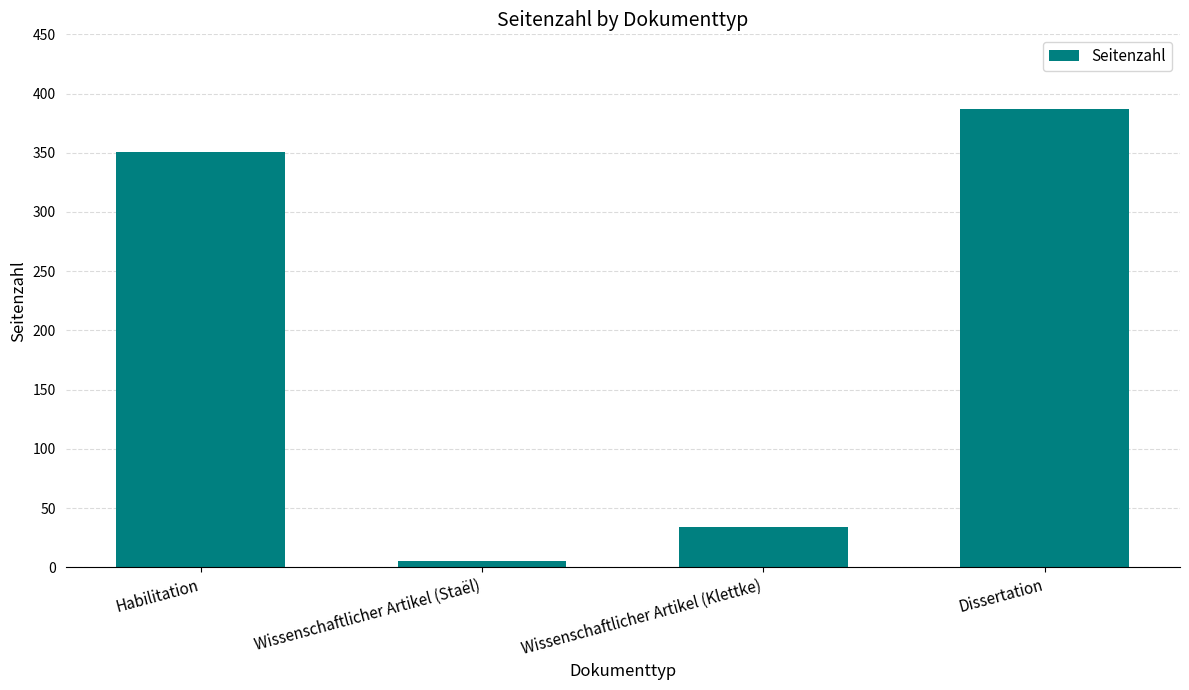

At which category does the chart reach its minimum across all series?

Wissenschaftlicher Artikel (Staël)